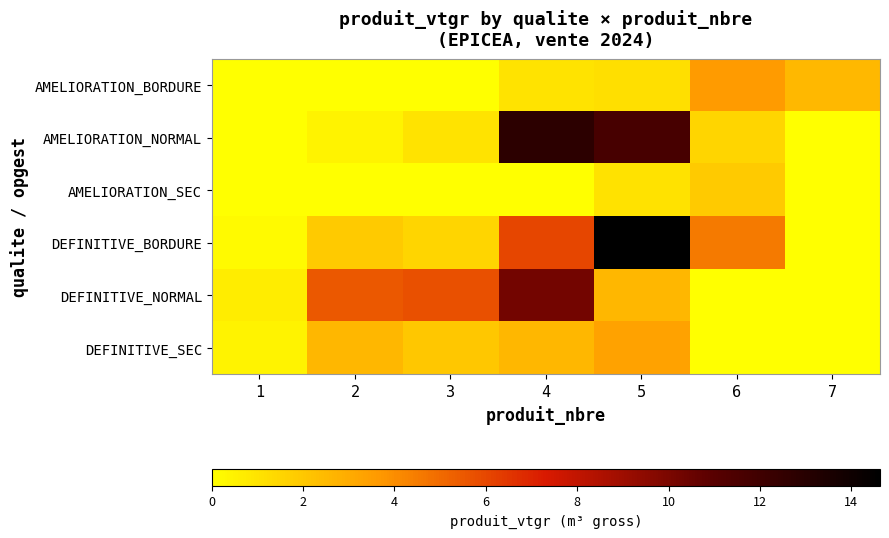

At which category is the sum across all series the highest?

5